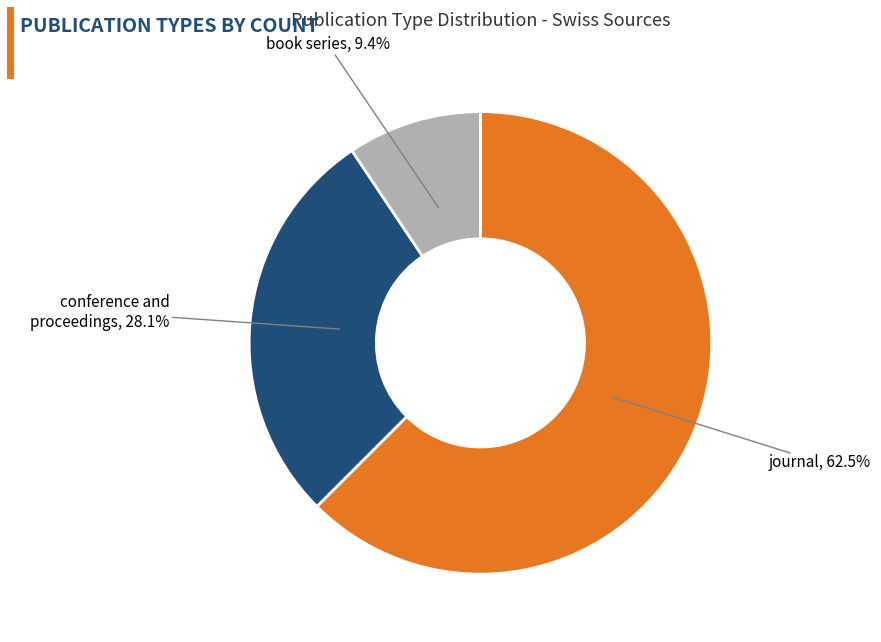

Does any single category account for the majority?

Yes